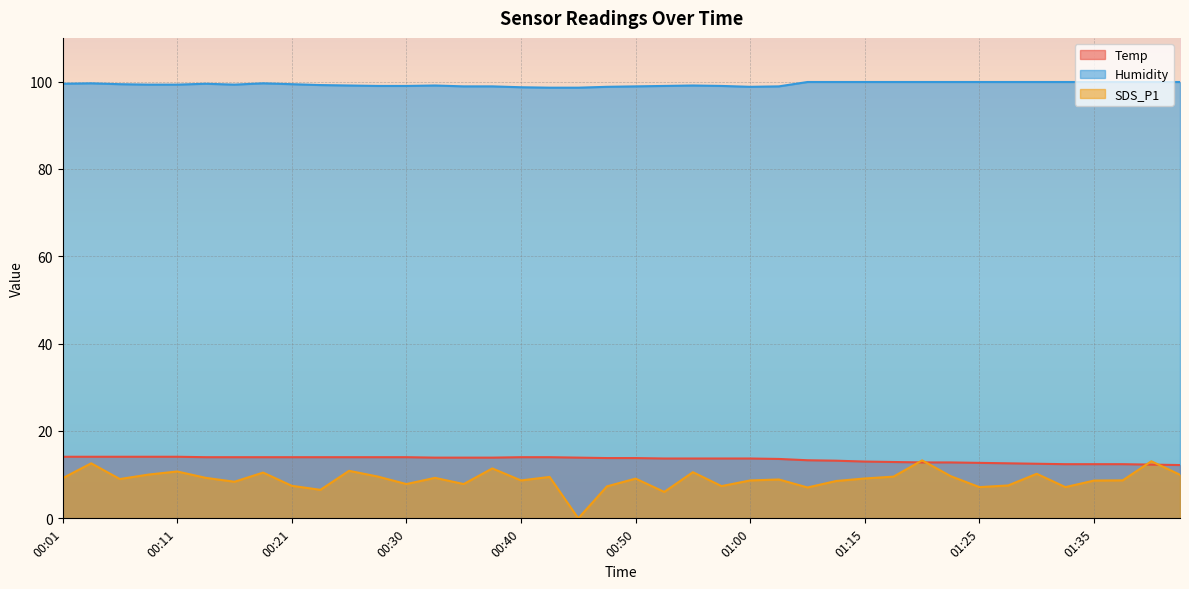

What is the sum of the Temp values at 01:13 and 00:38?

27.1